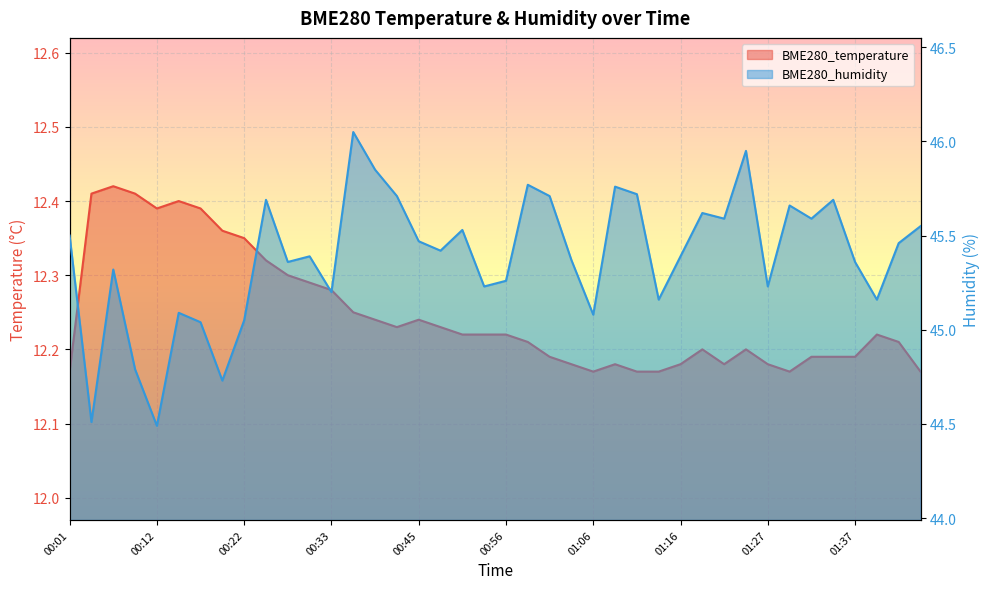

How many distinct data groups are displayed?

2